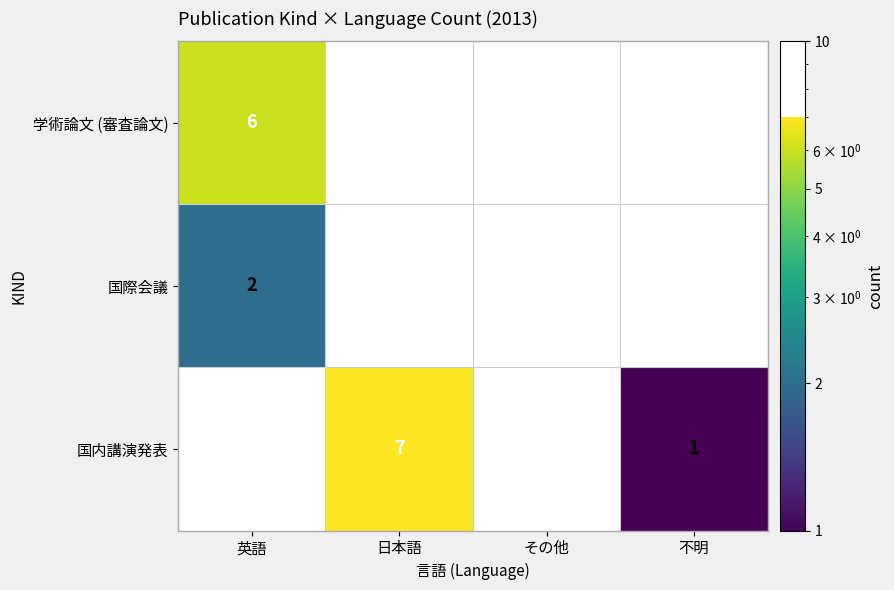

What is the difference between the 国内講演発表 values at 日本語 and 不明?

6